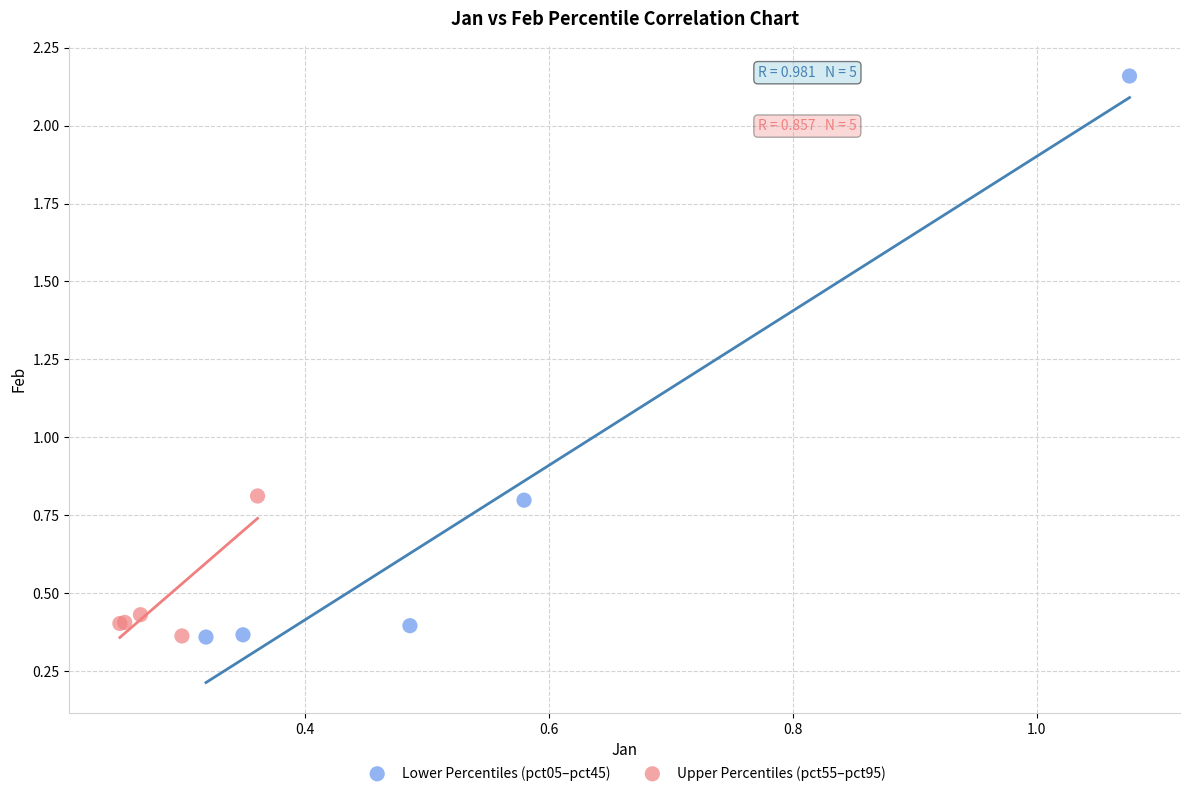

Which series has the widest spread of Y values?

Lower Percentiles (pct05–pct45)